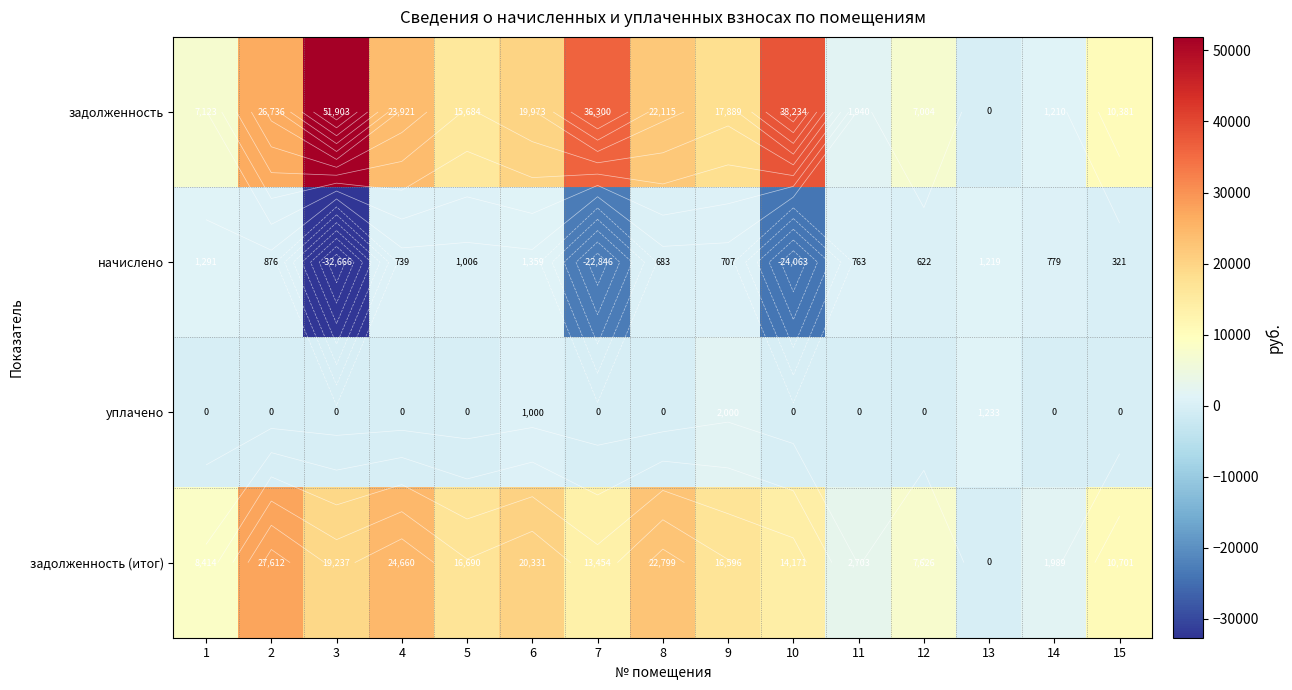

Which series has the largest range (max minus min)?

задолженность